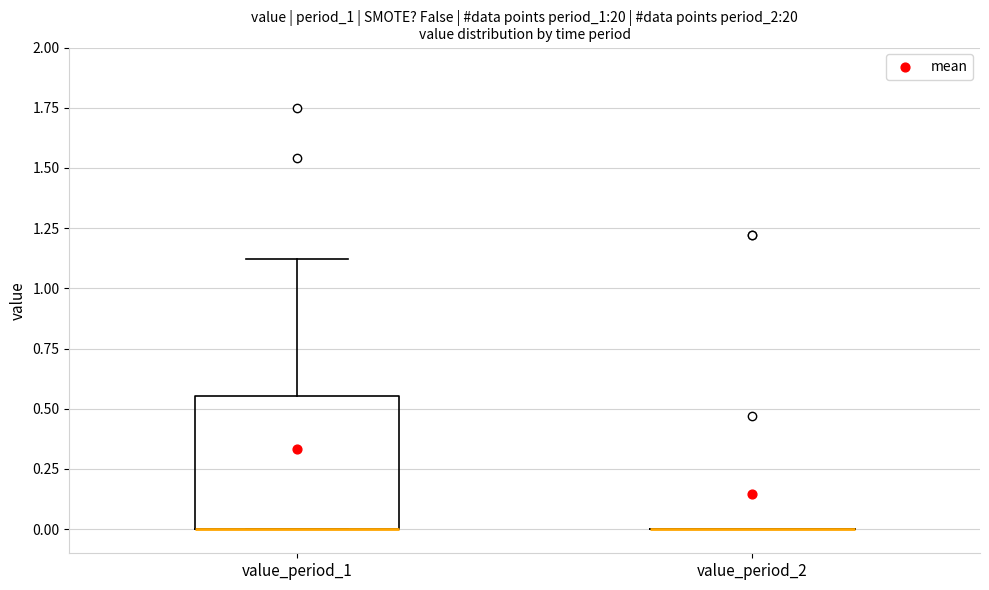

Where is the upper edge of the box for value_period_1 on the y-axis? The values are not printed on the chart, so give them approximately, as read against the axis.

0.55